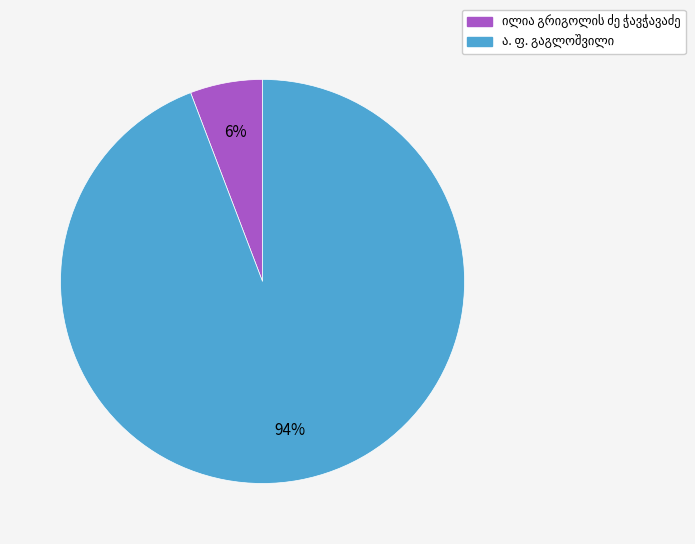

To the nearest percent, what is the difference between the largest and smallest slice percentages?

88%